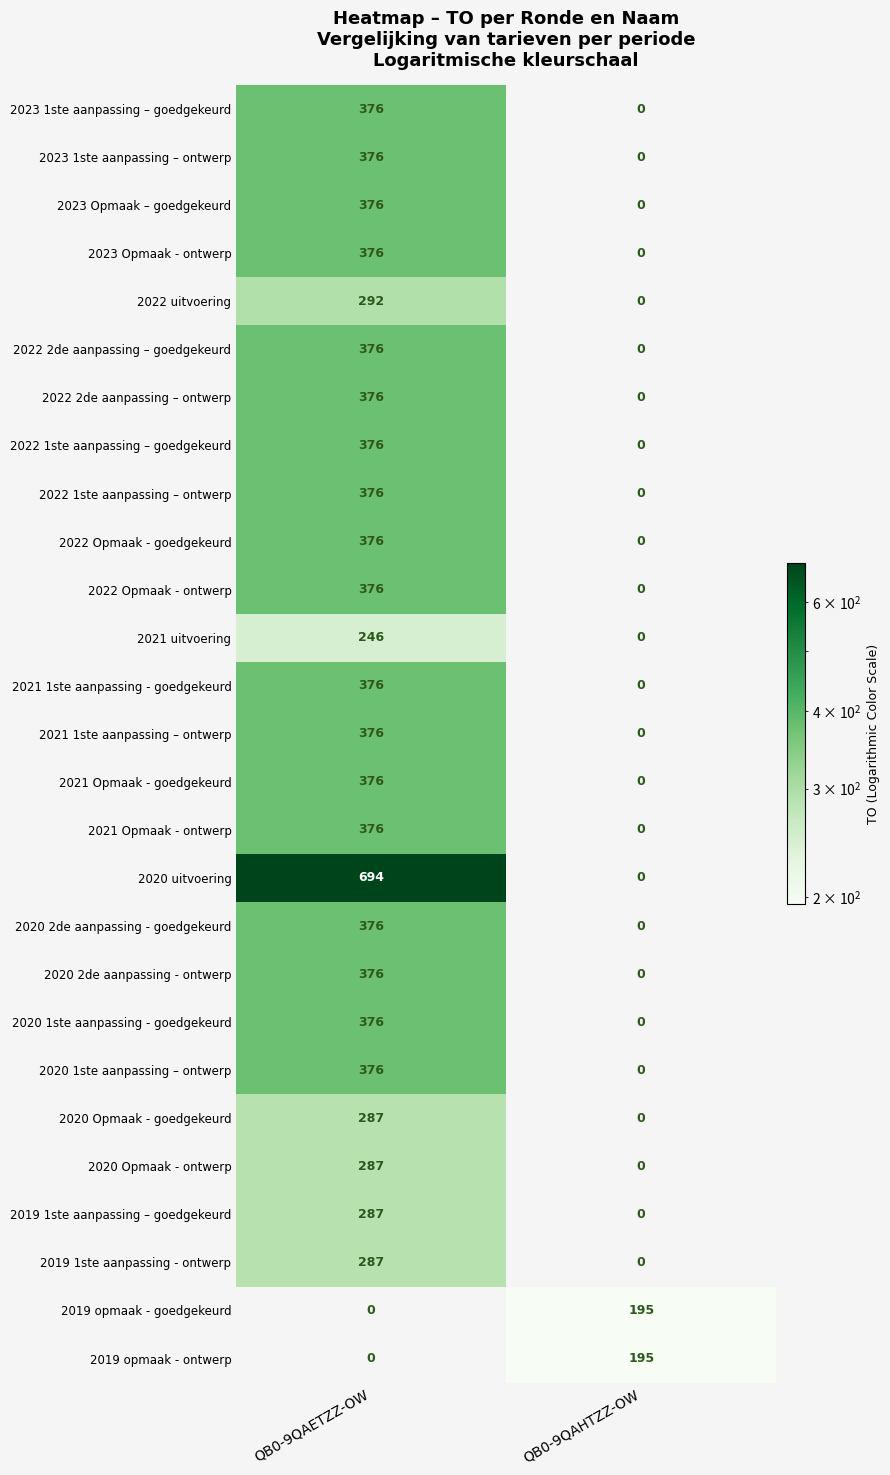

What is the spread (max minus min) of values at QB0-9QAHTZZ-OW?

195